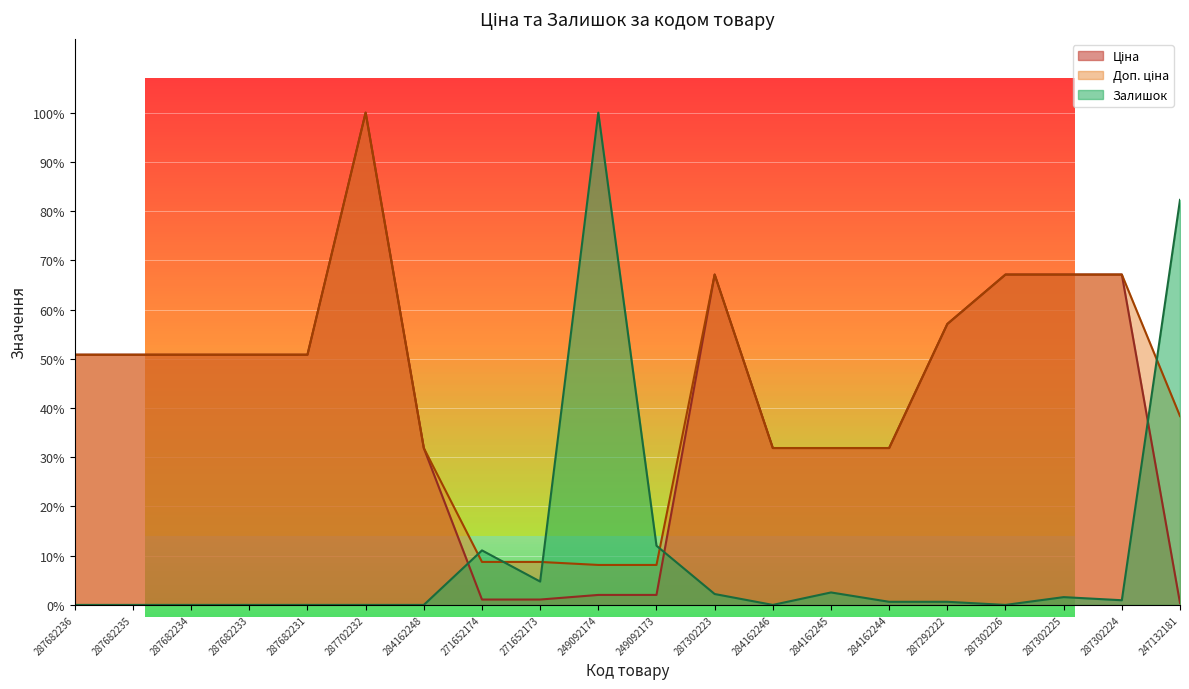

Rank the series at 287292222 from lowest to highest value.

Залишок, Ціна, Доп. ціна